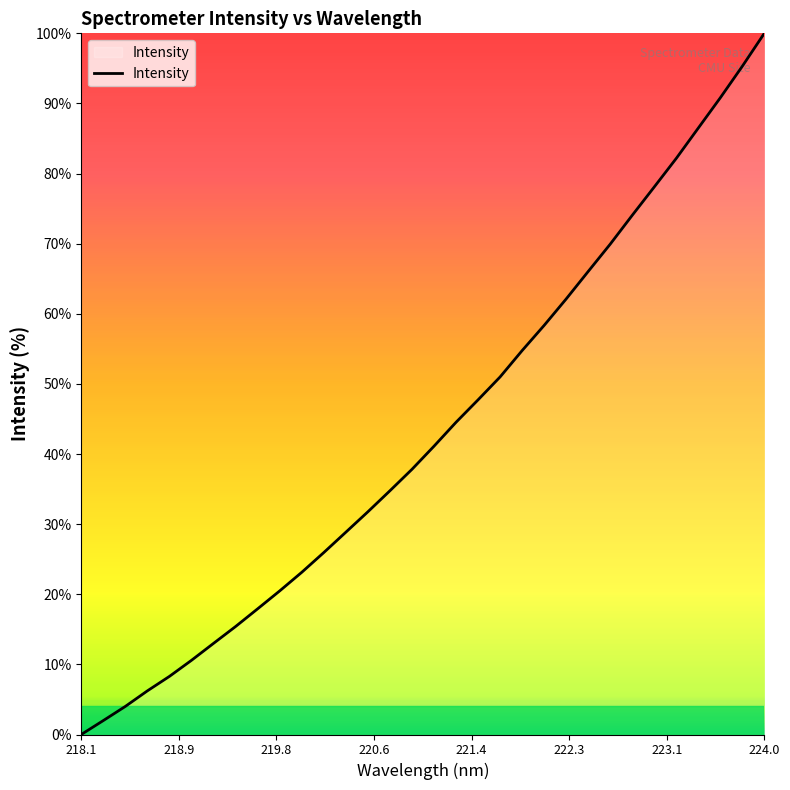

True or false: there are more than 1 points higher than both neighbors.

False